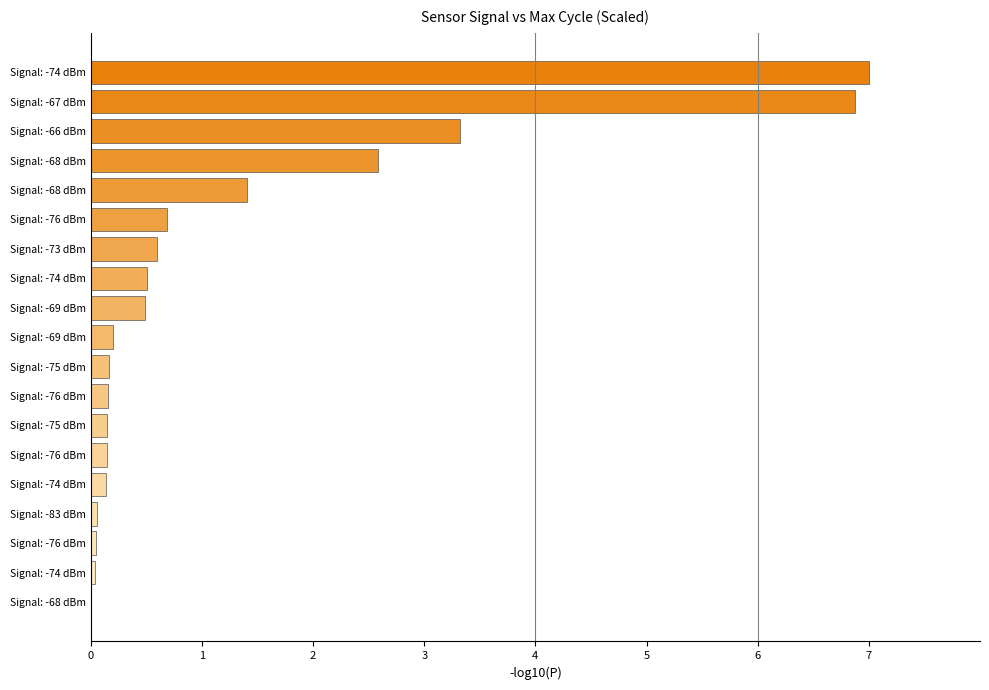

How many distinct data groups are displayed?

1